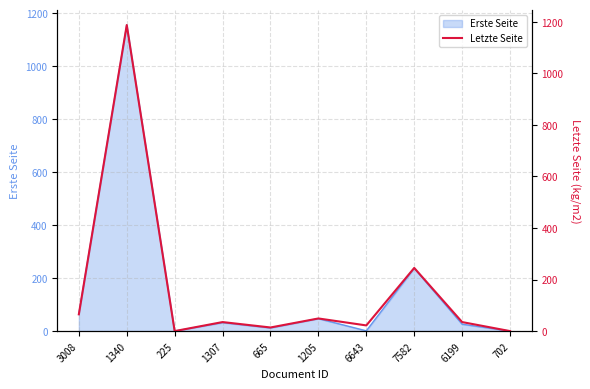

Which category has the lowest value across all series?

225